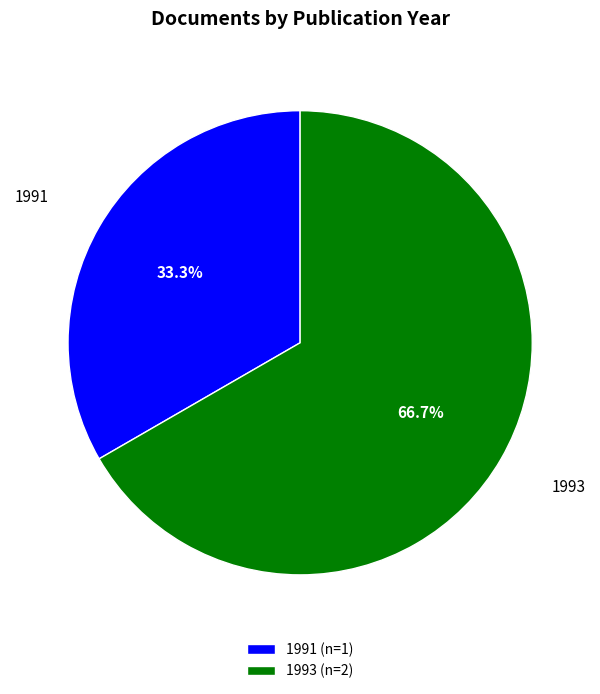

Combined, what portion of the pie is 1993 (n=2) and 1991 (n=1)?

100.0%